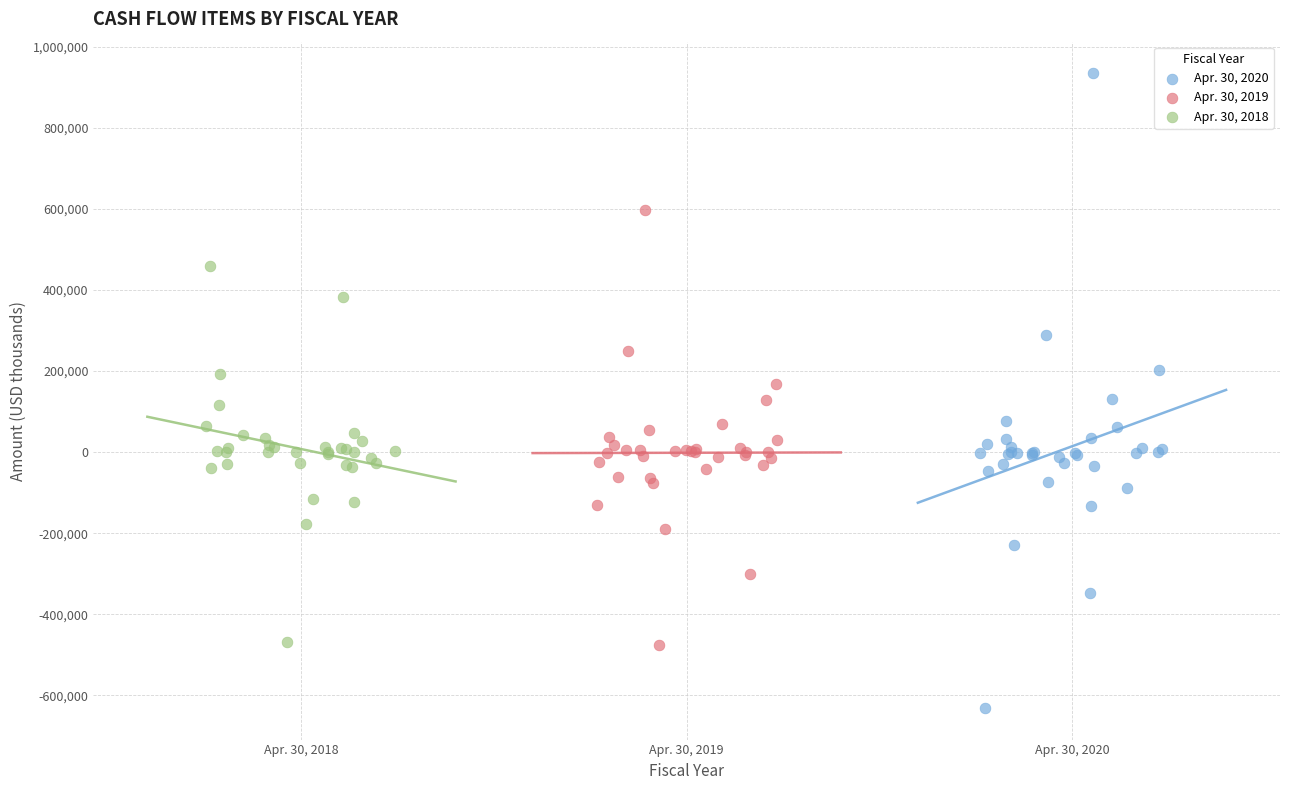

Which series contains the lowest Y value?

Apr. 30, 2020